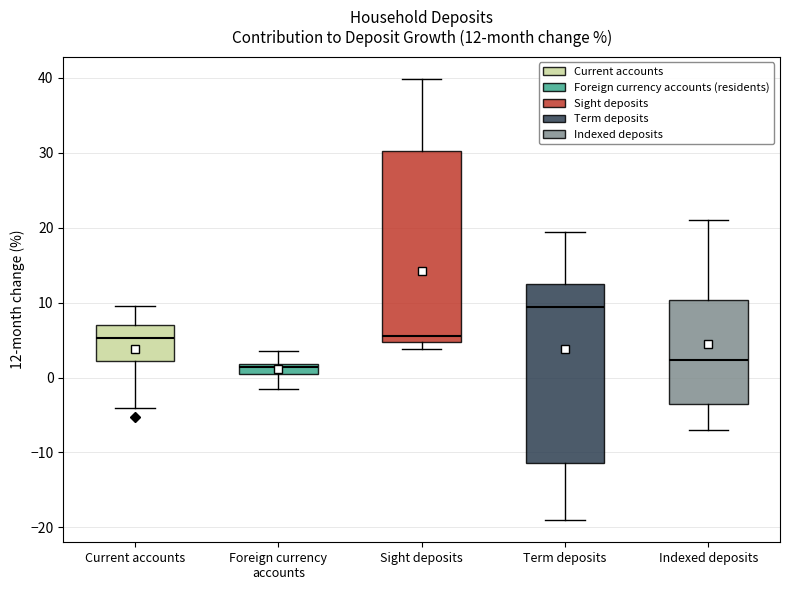

Which box has the highest median line?

Term deposits